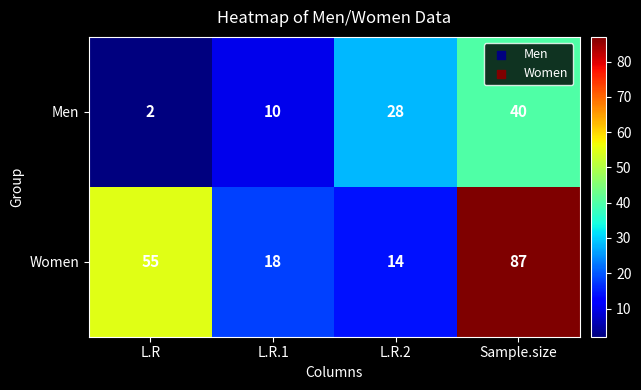

The Men series shows 70 at Sample.size. True or false?

False